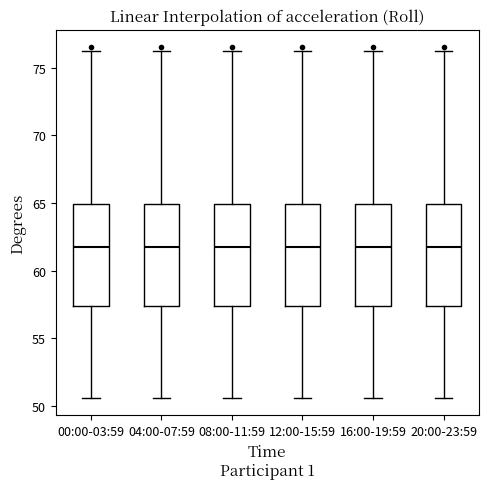

Reading left to right, read every box against the y-axis: the position of its median line, the range the box covers, and the ends of its whiskers. The values are not printed on the chart, so give them approximately, as read against the axis.

00:00-03:59: median 62.0, box 57.5 to 65.0, whiskers 50.5 to 76.0
04:00-07:59: median 62.0, box 57.5 to 65.0, whiskers 50.5 to 76.0
08:00-11:59: median 62.0, box 57.5 to 65.0, whiskers 50.5 to 76.0
12:00-15:59: median 62.0, box 57.5 to 65.0, whiskers 50.5 to 76.0
16:00-19:59: median 62.0, box 57.5 to 65.0, whiskers 50.5 to 76.0
20:00-23:59: median 62.0, box 57.5 to 65.0, whiskers 50.5 to 76.0